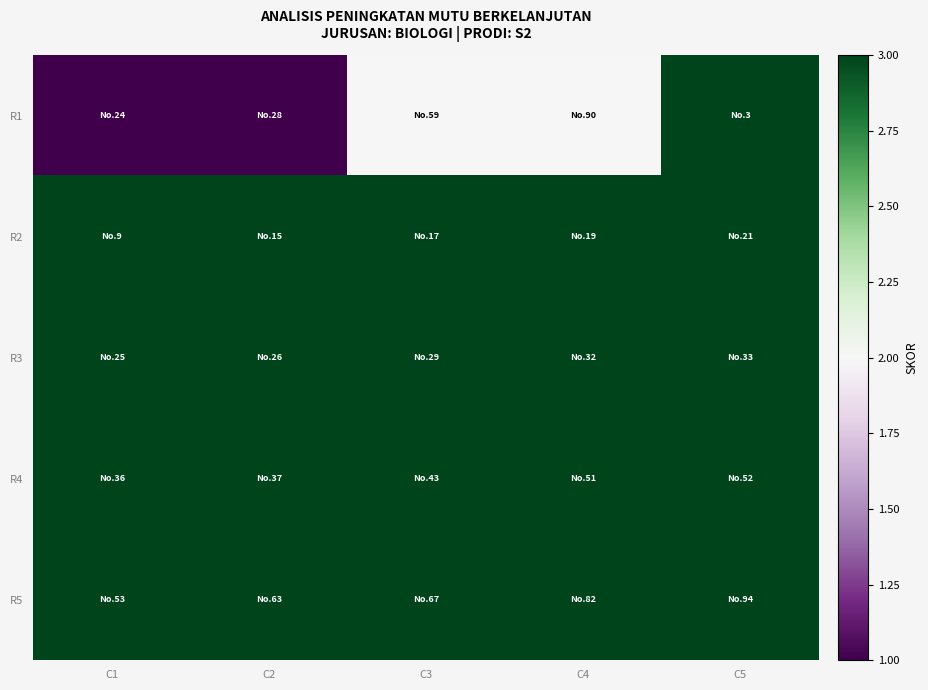

What is the spread (max minus min) of values at C1?

2